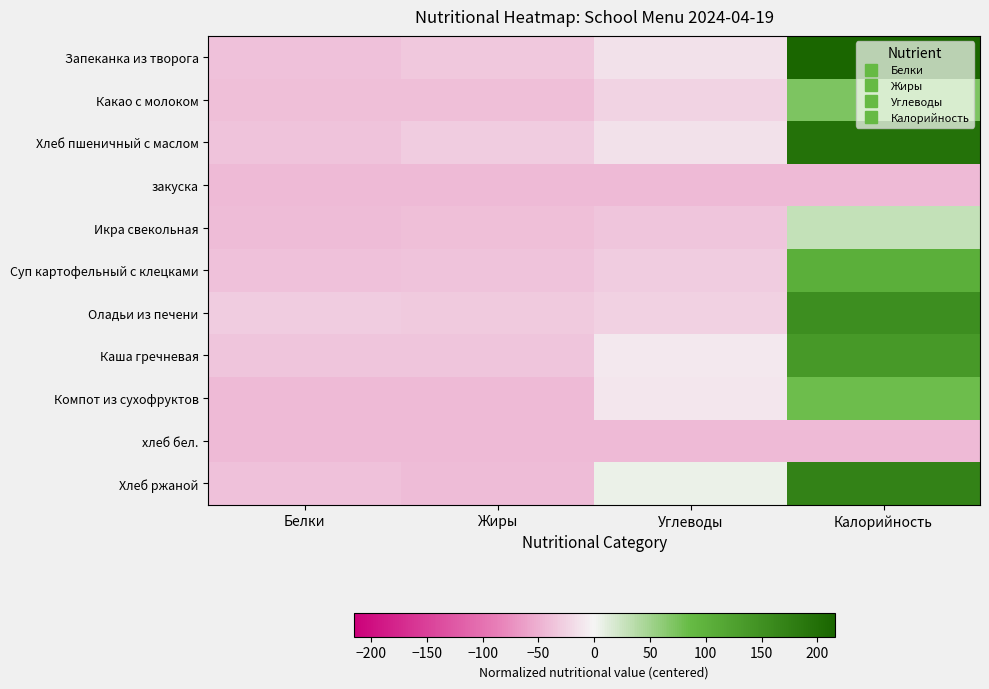

Reading left to right, what are all the values shown in this chart?

Запеканка из творога: Белки=-37.7	Жиры=-32.7	Углеводы=-13.7	Калорийность=215.3
Какао с молоком: Белки=-38.7	Жиры=-39.7	Углеводы=-23.7	Калорийность=71.3
Хлеб пшеничный с маслом: Белки=-36.7	Жиры=-28.7	Углеводы=-13.7	Калорийность=196.3
закуска: Белки=-42.7	Жиры=-42.7	Углеводы=-42.4	Калорийность=-42.7
Икра свекольная: Белки=-40.7	Жиры=-38.7	Углеводы=-33.7	Калорийность=29.3
Суп картофельный с клецками: Белки=-37.7	Жиры=-36.7	Углеводы=-29.7	Калорийность=103.3
Оладьи из печени: Белки=-28.7	Жиры=-30.7	Углеводы=-26.7	Калорийность=153.3
Каша гречневая: Белки=-33.7	Жиры=-34.7	Углеводы=-8.7	Калорийность=136.3
Компот из сухофруктов: Белки=-42.1	Жиры=-42.7	Углеводы=-10.7	Калорийность=81.3
хлеб бел.: Белки=-42.7	Жиры=-42.7	Углеводы=-42.7	Калорийность=-42.7
Хлеб ржаной: Белки=-37.7	Жиры=-41.7	Углеводы=6.3	Калорийность=171.3